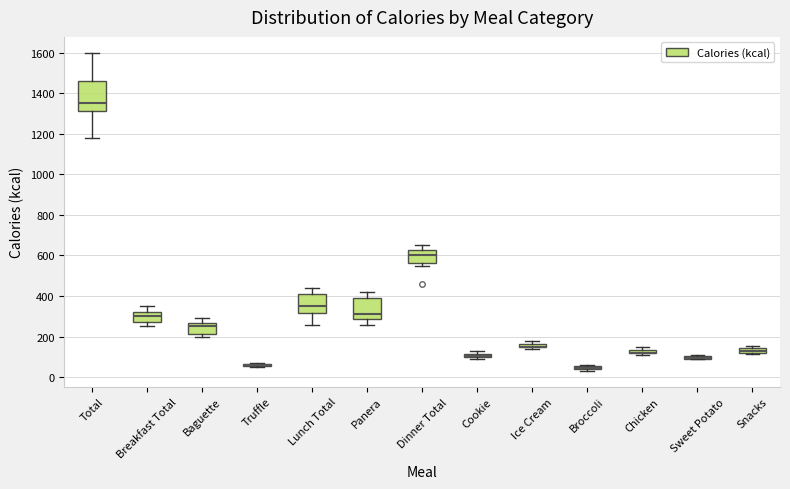

Where is the lower edge of the box for Broccoli on the y-axis? The values are not printed on the chart, so give them approximately, as read against the axis.

40